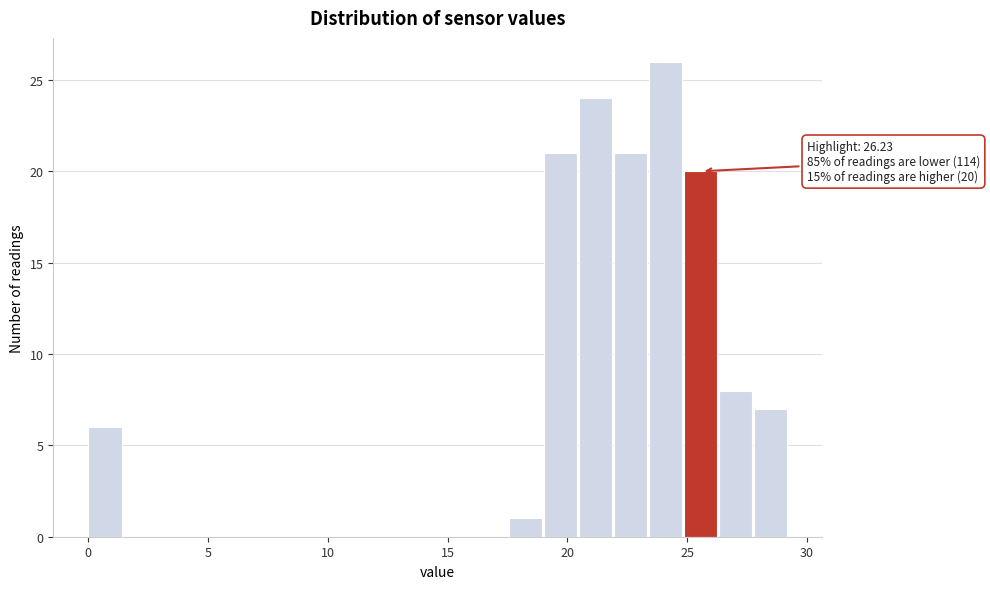

Around what value on the x-axis is the tallest bar? Give the approximate position of its centre, as read against the axis.

24.0